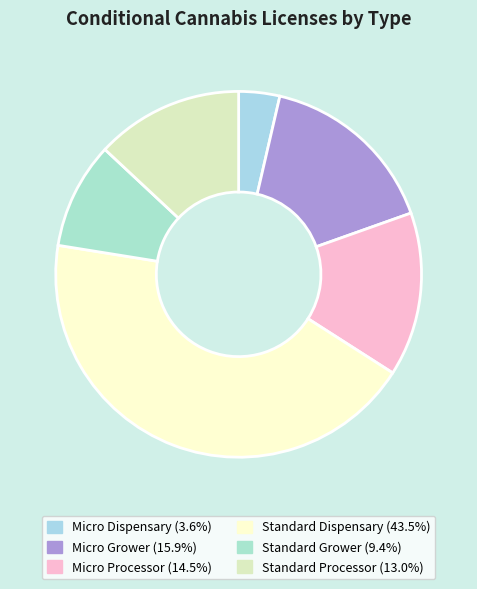

Count the number of slices in the pie.

6